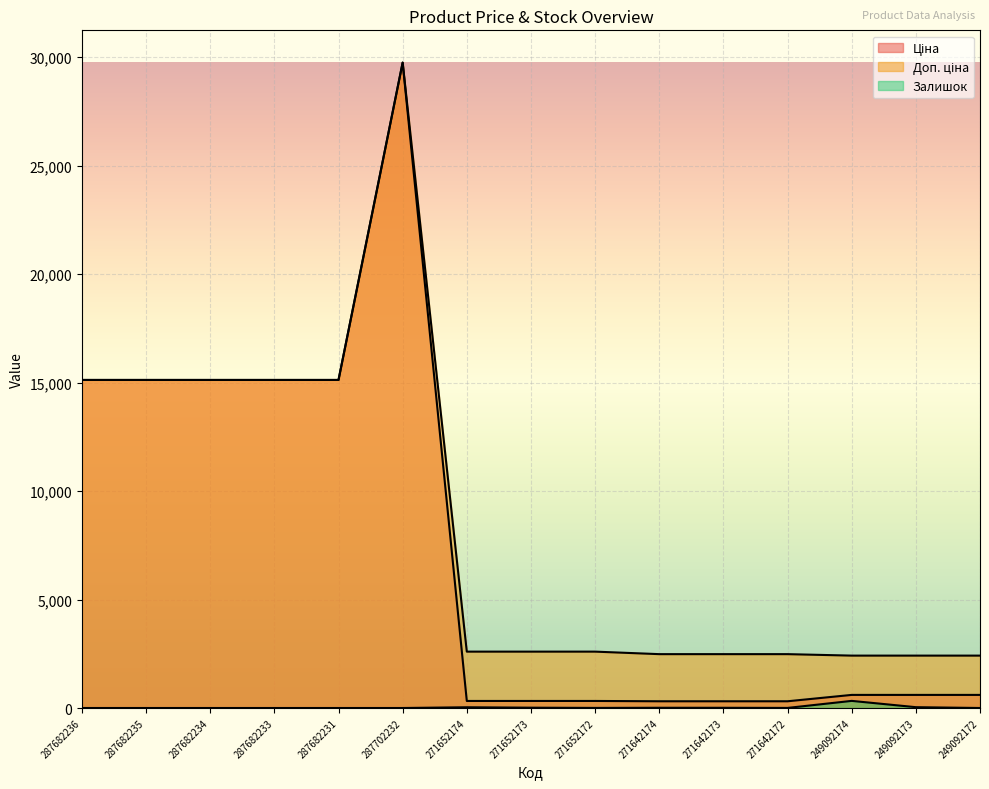

How many lines are shown in the chart?

3